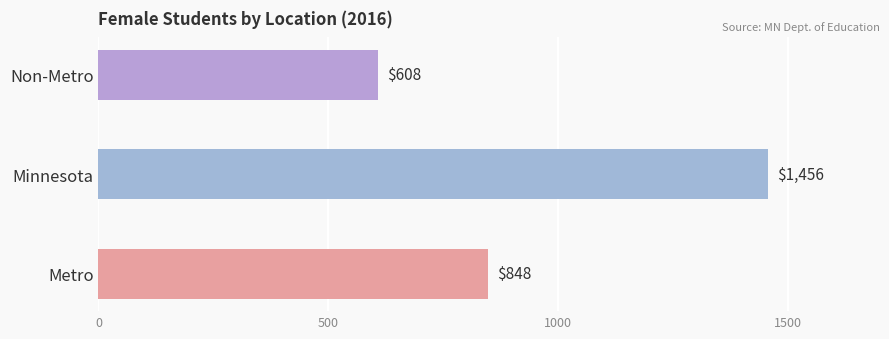

Approximately how many times larger is the value at Non-Metro compared to Metro?

0.7